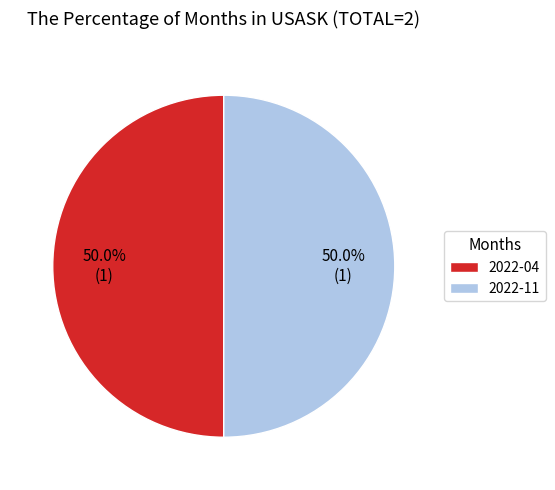

Count the number of slices in the pie.

2